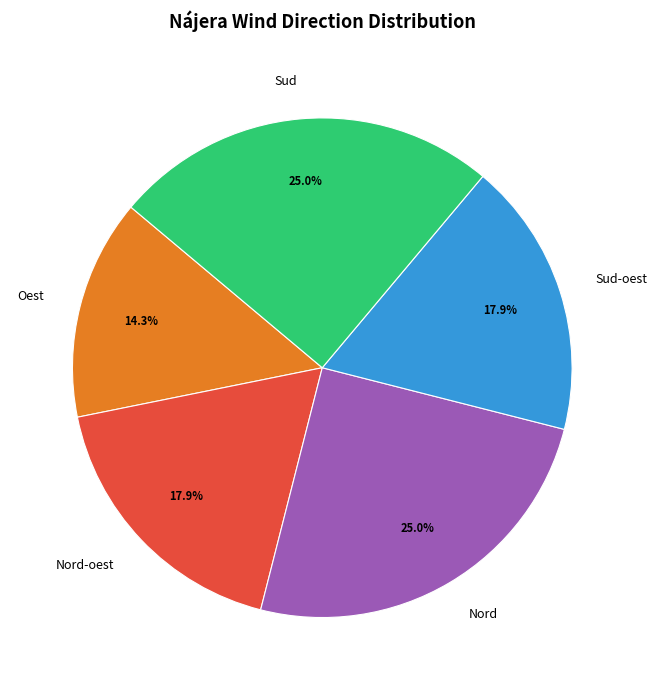

Combined, do Sud-oest and Oest account for over 50%?

No